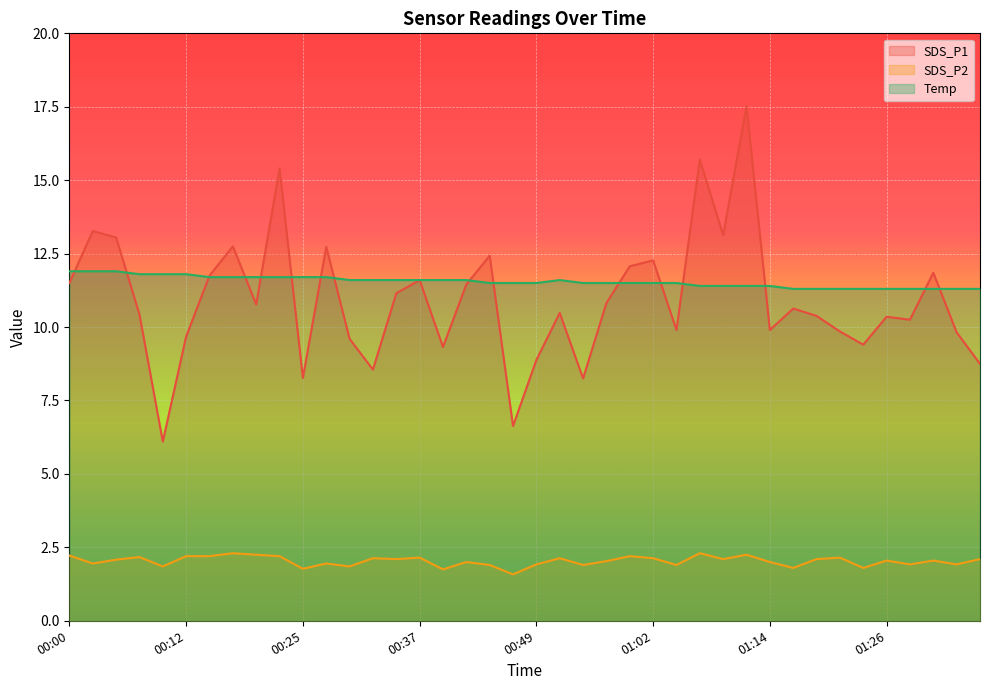

Which category has the lowest value in the Temp series?

01:16